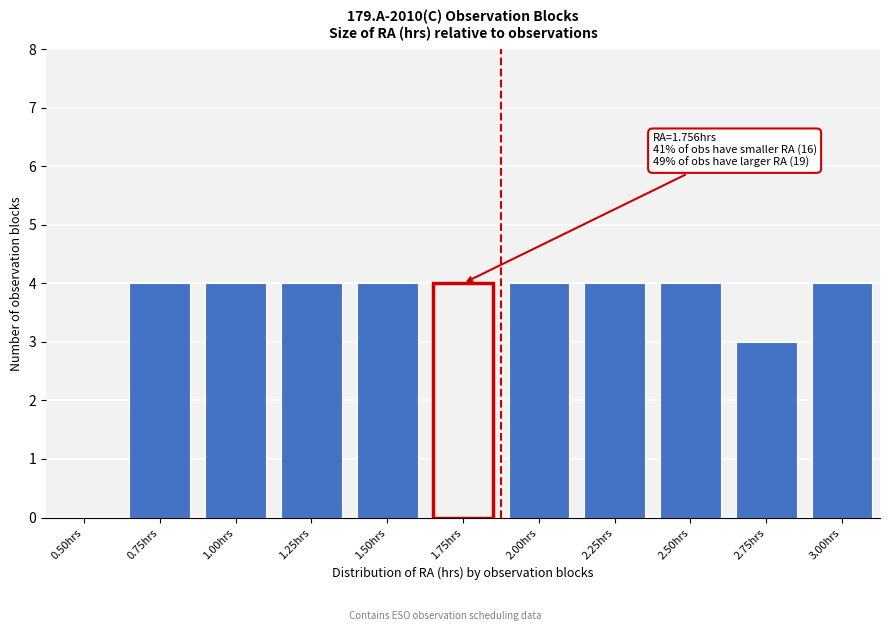

Reading left to right, list all the values displayed in this chart.

0.50hrs=0	0.75hrs=4	1.00hrs=4	1.25hrs=4	1.50hrs=4	1.75hrs=4	2.00hrs=4	2.25hrs=4	2.50hrs=4	2.75hrs=3	3.00hrs=4